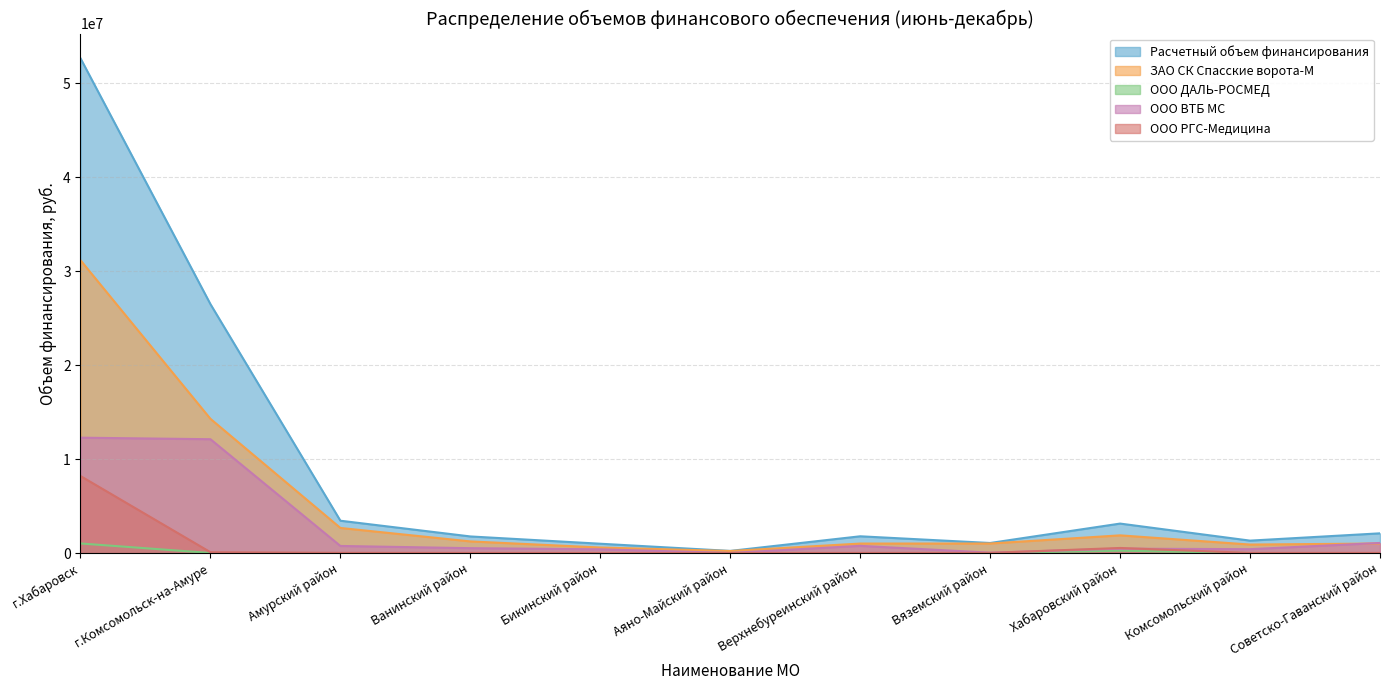

In ООО ВТБ МС, how many points are lower than both neighbors (excluding endpoints)?

3